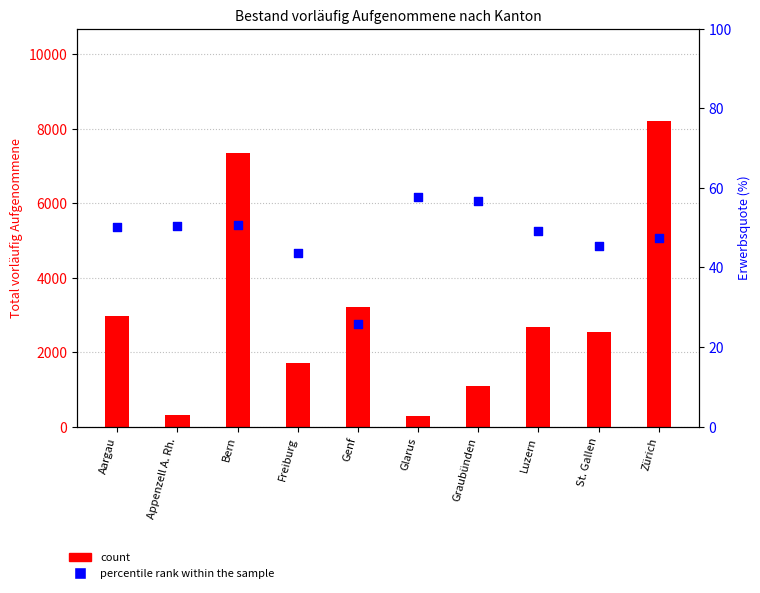

What is the total value across all series at Aargau?

3016.1